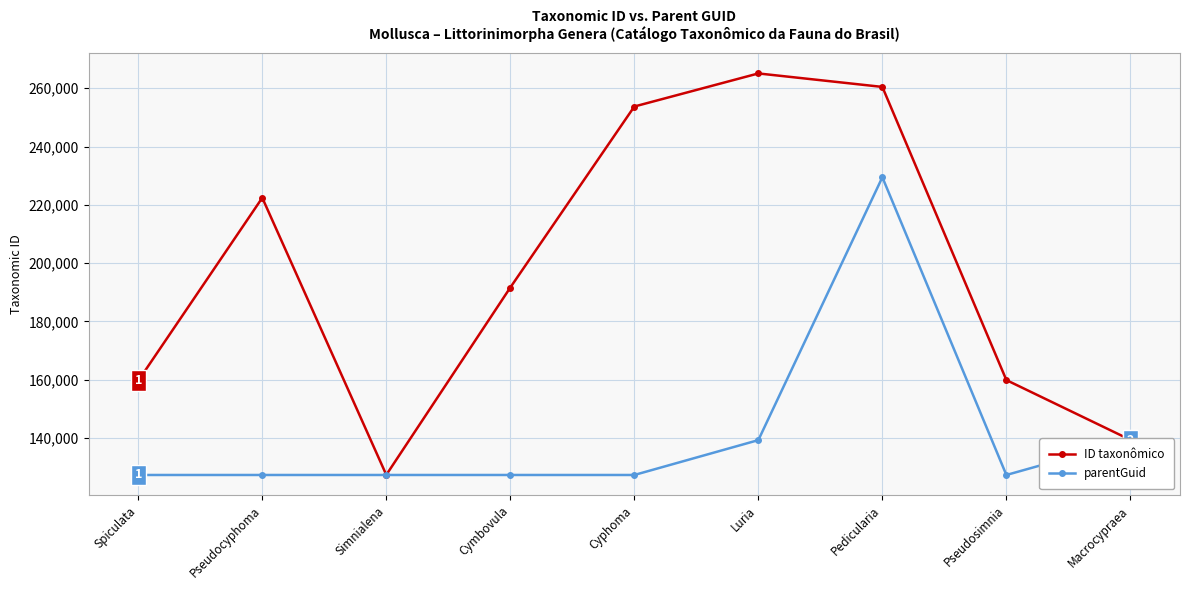

What is the label of the 6th point from the left?

Luria